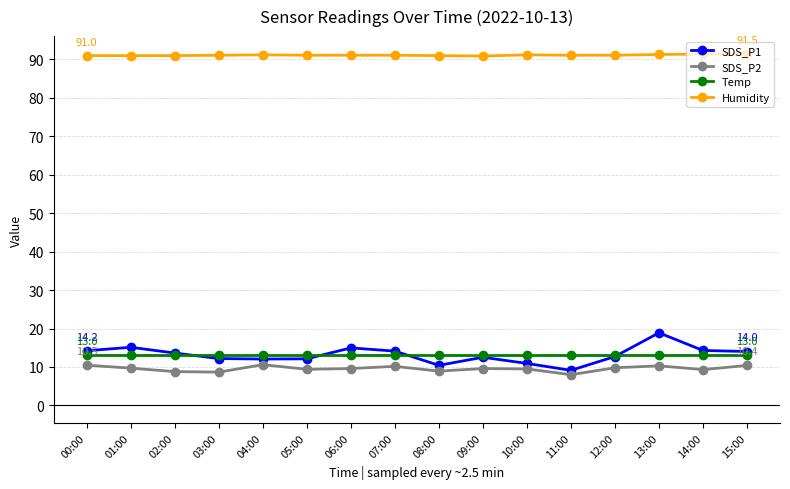

Which series has the largest range (max minus min)?

SDS_P1